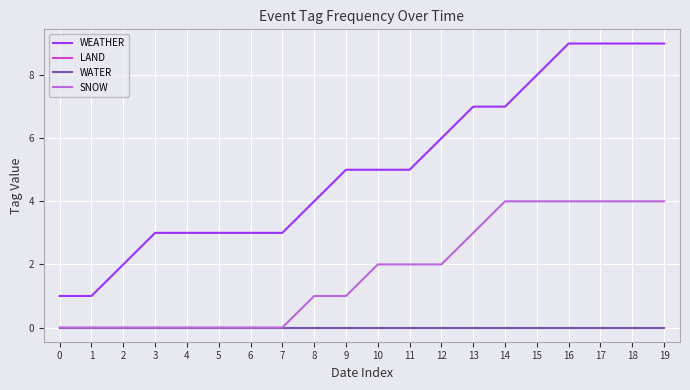

What is the sum of all SNOW values?

35